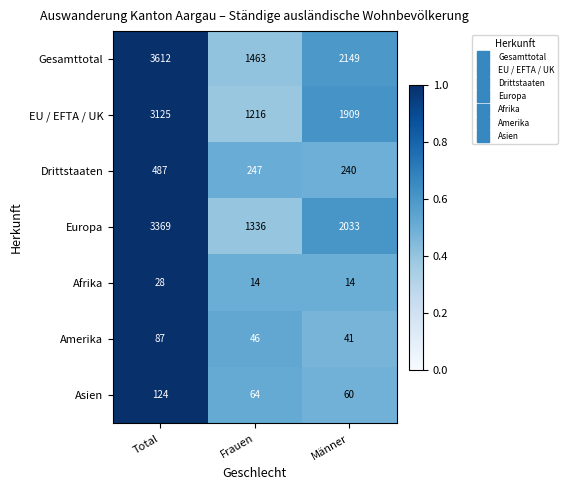

Count the EU / EFTA / UK values in the range 1216 to 3125.

3